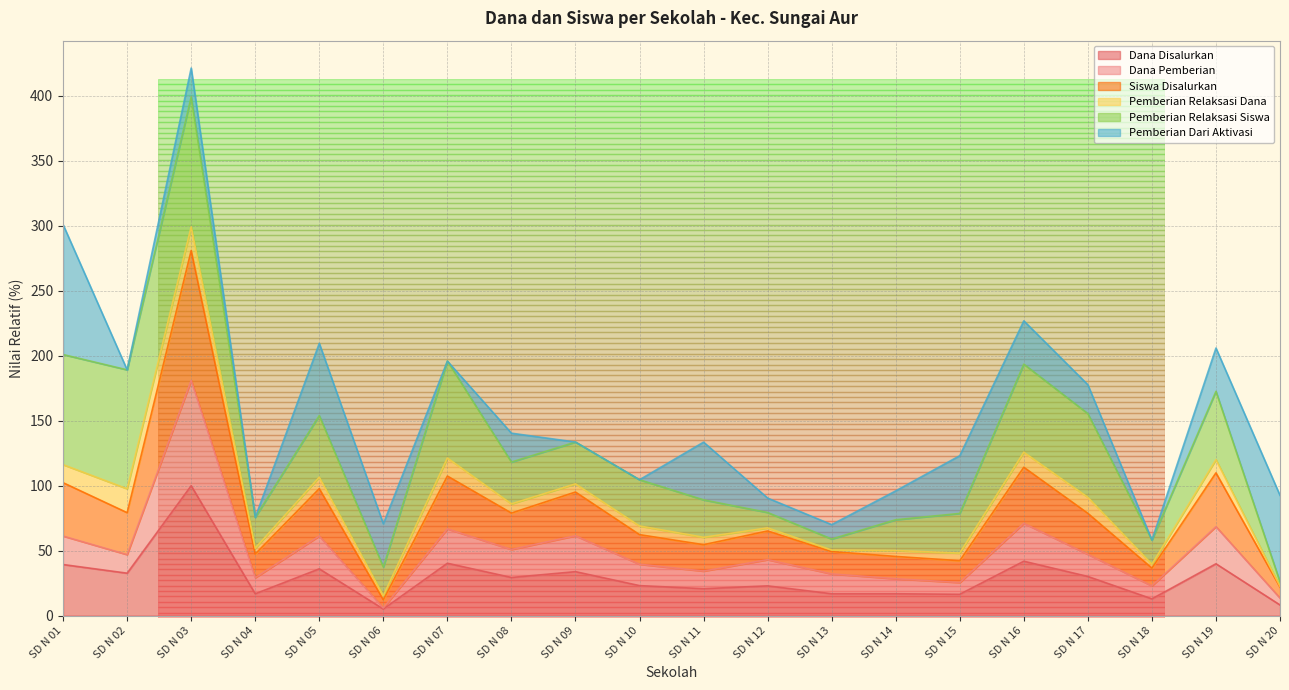

What are all the series names shown in the legend?

Dana Disalurkan, Dana Pemberian, Siswa Disalurkan, Pemberian Relaksasi Dana, Pemberian Relaksasi Siswa, Pemberian Dari Aktivasi